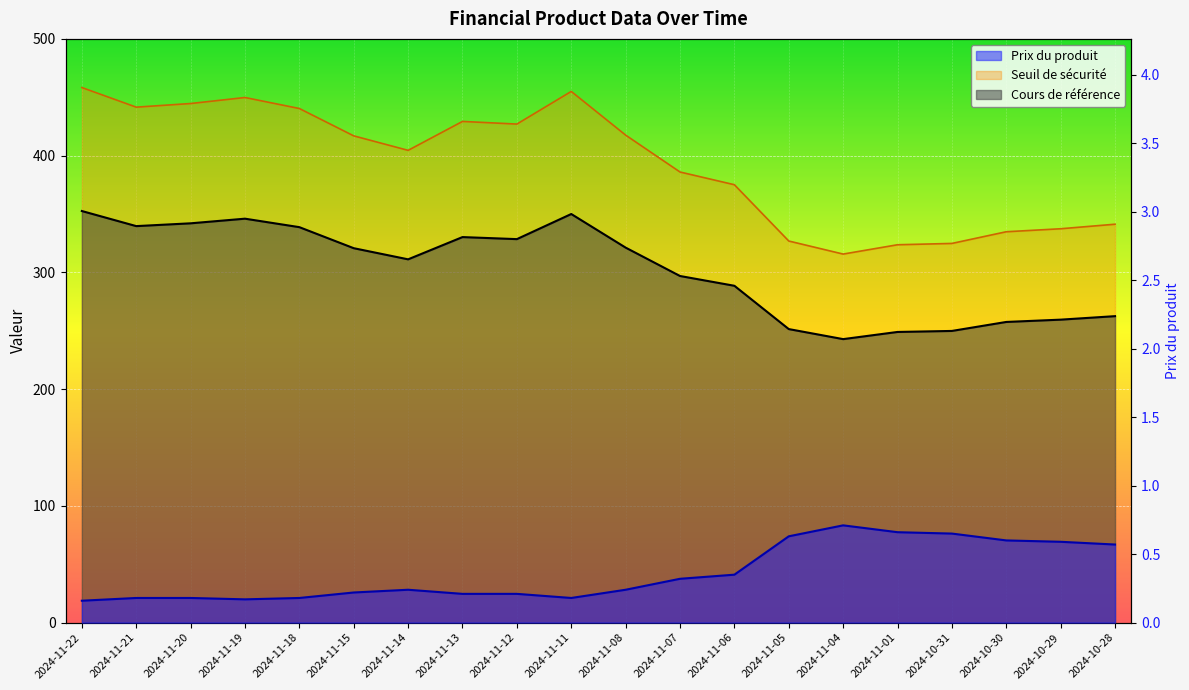

Where does the Cours de référence series first go above 416?

2024-11-22